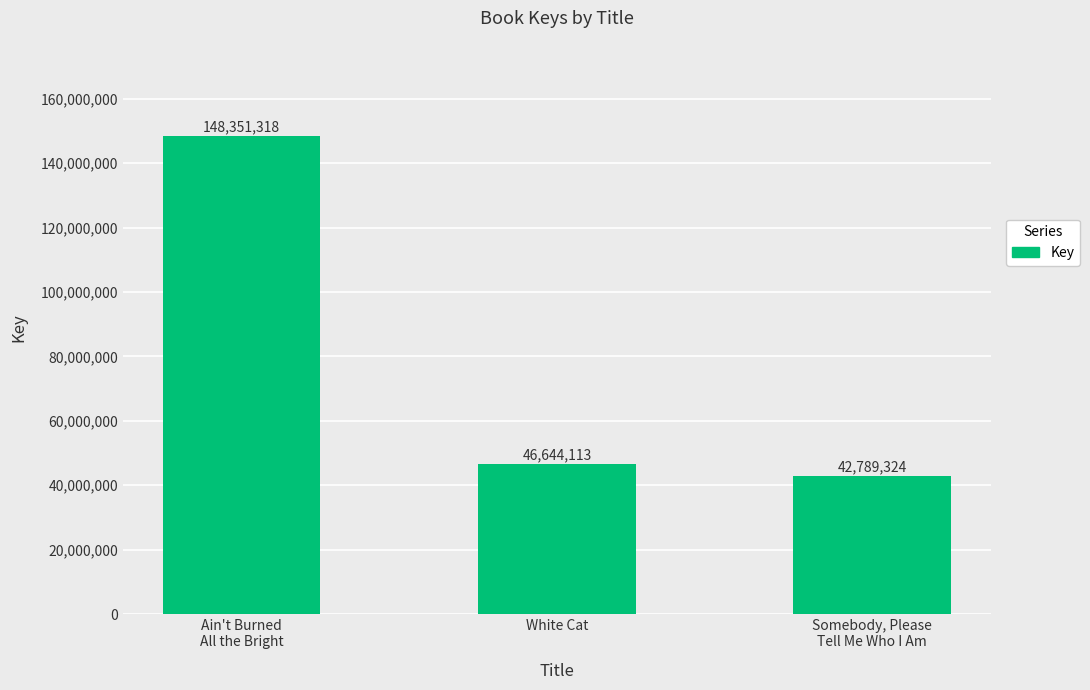

Is it true that the value at White Cat is 46644113?

True